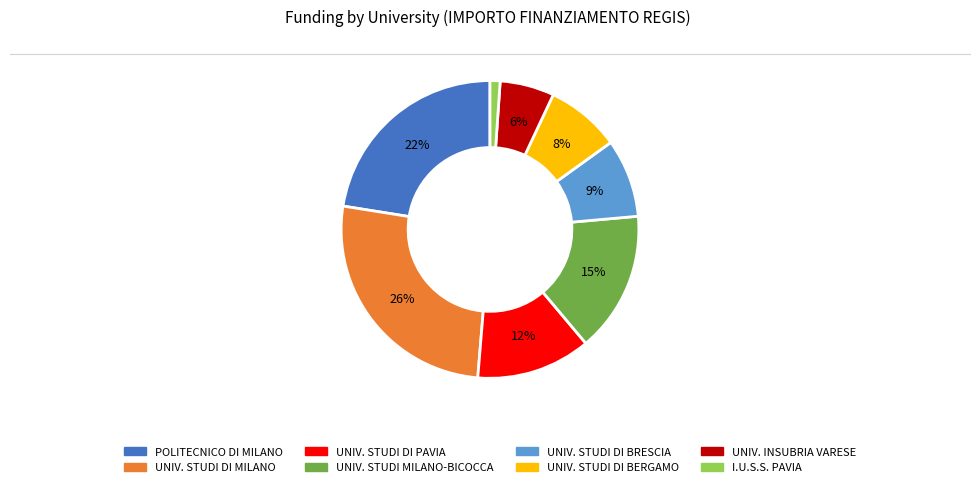

Is there any slice that represents more than half of the pie?

No